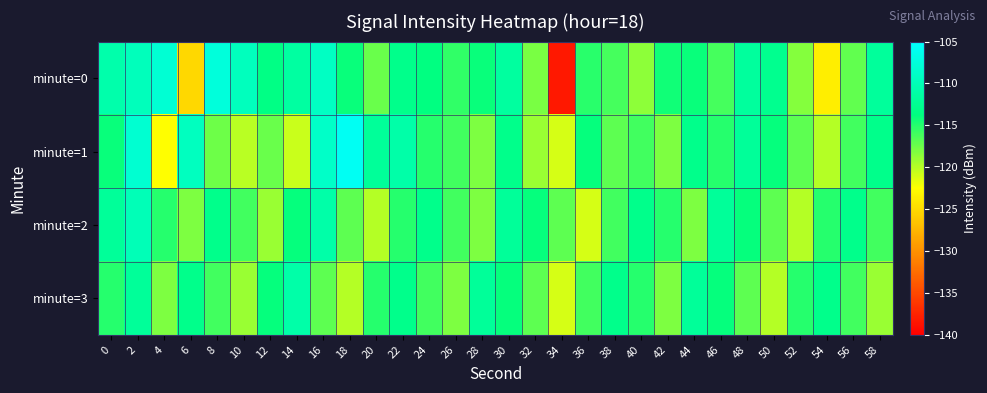

Reading right to left, transcribe all the data shown in this chart.

minute=0: 58=-112.0	56=-117.1	54=-123.7	52=-118.3	50=-112.7	48=-111.8	46=-116.2	44=-114.1	42=-114.4	40=-118.6	38=-116.1	36=-115.2	34=-138.3	32=-117.9	30=-111.6	28=-114.1	26=-115.5	24=-113.7	22=-113.0	20=-117.4	18=-114.1	16=-109.2	14=-111.5	12=-113.4	10=-109.5	8=-107.6	6=-125.2	4=-108.0	2=-109.7	0=-110.9
minute=1: 58=-113.0	56=-116.0	54=-120.0	52=-117.0	50=-114.0	48=-112.0	46=-115.0	44=-113.0	42=-118.0	40=-116.0	38=-117.0	36=-114.0	34=-121.0	32=-119.0	30=-113.0	28=-118.0	26=-116.0	24=-115.0	22=-111.0	20=-112.0	18=-105.8	16=-108.8	14=-120.6	12=-117.4	10=-120.2	8=-117.6	6=-109.4	4=-122.6	2=-108.3	0=-114.0
minute=2: 58=-116.0	56=-113.0	54=-115.0	52=-120.0	50=-117.0	48=-114.0	46=-112.0	44=-118.0	42=-115.0	40=-113.0	38=-116.0	36=-121.0	34=-117.0	32=-114.0	30=-112.0	28=-118.0	26=-116.0	24=-113.0	22=-115.0	20=-120.0	18=-117.0	16=-111.0	14=-114.0	12=-119.0	10=-116.0	8=-113.0	6=-118.0	4=-115.0	2=-110.0	0=-112.0
minute=3: 58=-119.0	56=-116.0	54=-113.0	52=-115.0	50=-120.0	48=-117.0	46=-114.0	44=-112.0	42=-118.0	40=-115.0	38=-113.0	36=-116.0	34=-121.0	32=-117.0	30=-114.0	28=-112.0	26=-118.0	24=-116.0	22=-113.0	20=-115.0	18=-120.0	16=-117.0	14=-111.0	12=-114.0	10=-119.0	8=-116.0	6=-113.0	4=-118.0	2=-112.0	0=-115.0